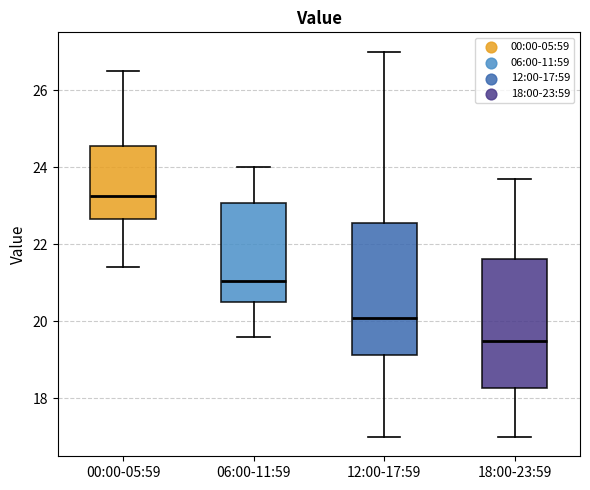

Which box has the lowest median line?

18:00-23:59